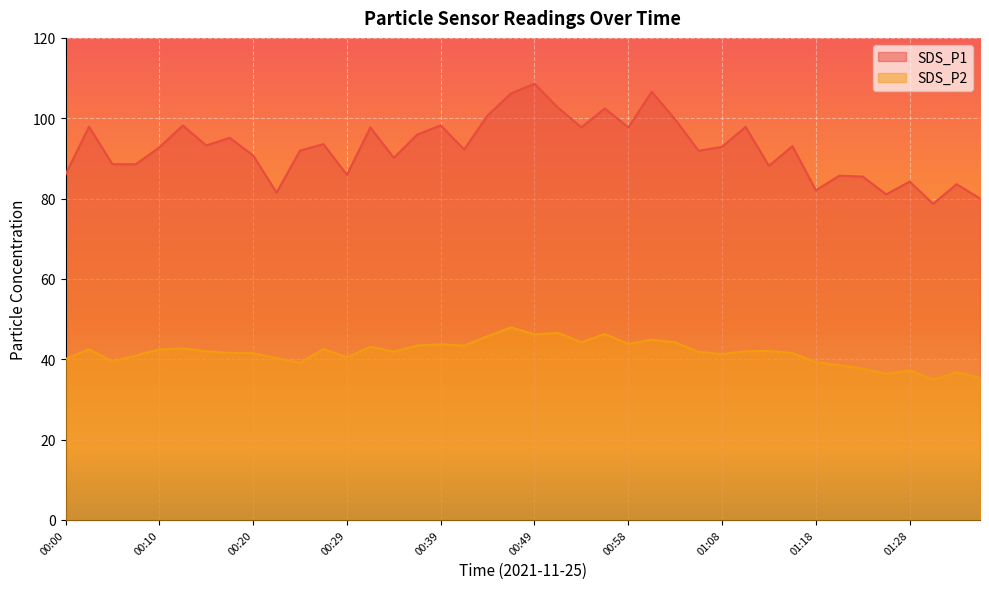

At how many categories does at least one series exceed 97?

14